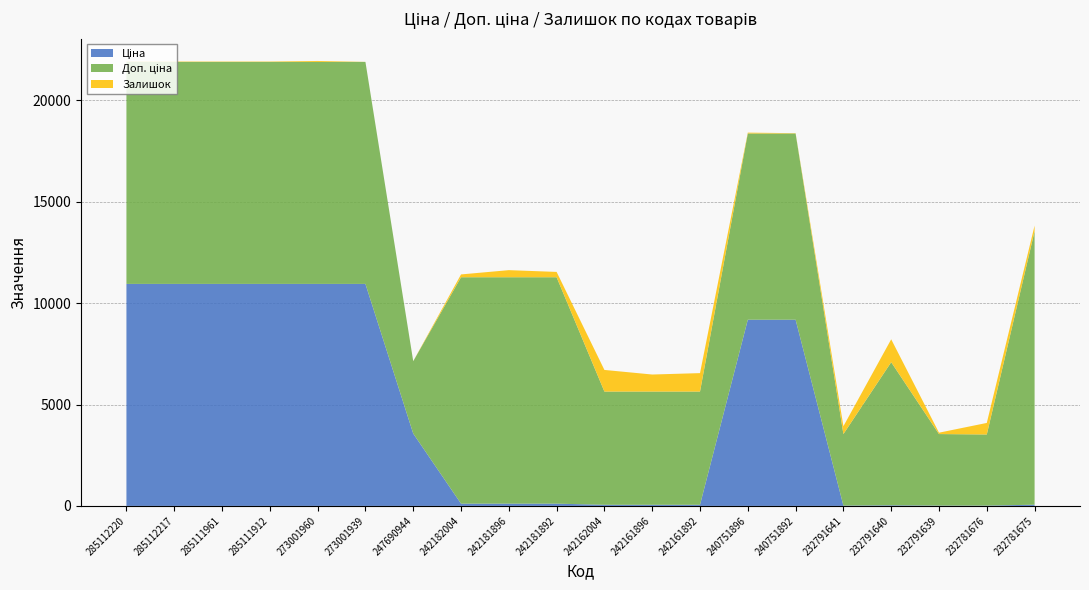

Reading left to right, extract all data points from this chart.

Ціна: 285112220=10952.0	285112217=10952.0	285111961=10952.0	285111912=10952.0	273001960=10952.0	273001939=10952.0	247690944=3569.6	242182004=111.7	242181896=111.7	242181892=111.7	242162004=55.9	242161896=55.9	242161892=55.9	240751896=9185.9	240751892=9185.9	232791641=15.7	232791640=31.4	232791639=15.7	232781676=15.6	232781675=60.0
Доп. ціна: 285112220=10952.0	285112217=10952.0	285111961=10952.0	285111912=10952.0	273001960=10952.0	273001939=10952.0	247690944=3569.6	242182004=11169.0	242181896=11169.0	242181892=11169.0	242162004=5585.0	242161896=5585.0	242161892=5585.0	240751896=9185.9	240751892=9185.9	232791641=3529.0	232791640=7059.0	232791639=3529.0	232781676=3508.0	232781675=13493.2
Залишок: 285112220=18.0	285112217=18.0	285111961=17.0	285111912=18.0	273001960=46.0	273001939=2.0	247690944=2.0	242182004=139.0	242181896=350.0	242181892=263.0	242162004=1067.0	242161896=841.0	242161892=910.0	240751896=43.0	240751892=16.0	232791641=387.0	232791640=1129.0	232791639=68.0	232781676=570.0	232781675=277.0